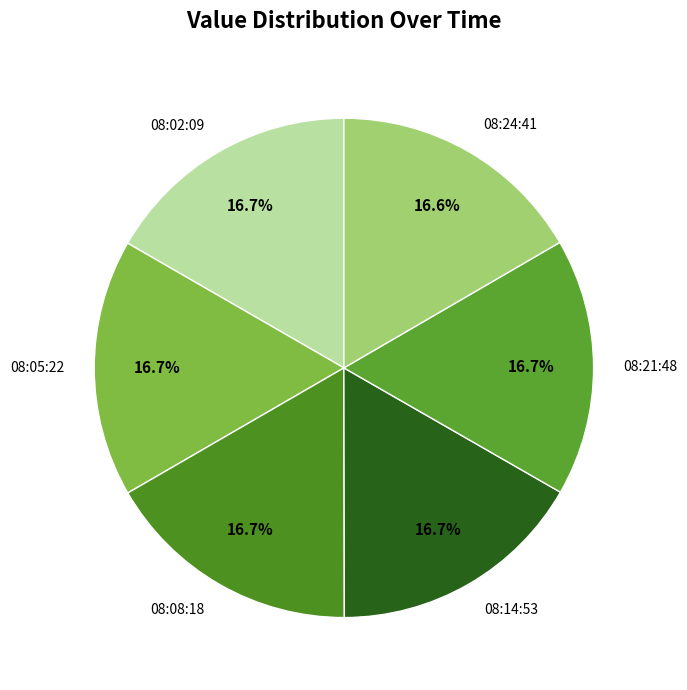

Is the sum of 08:05:22 and 08:21:48 greater than half?

No